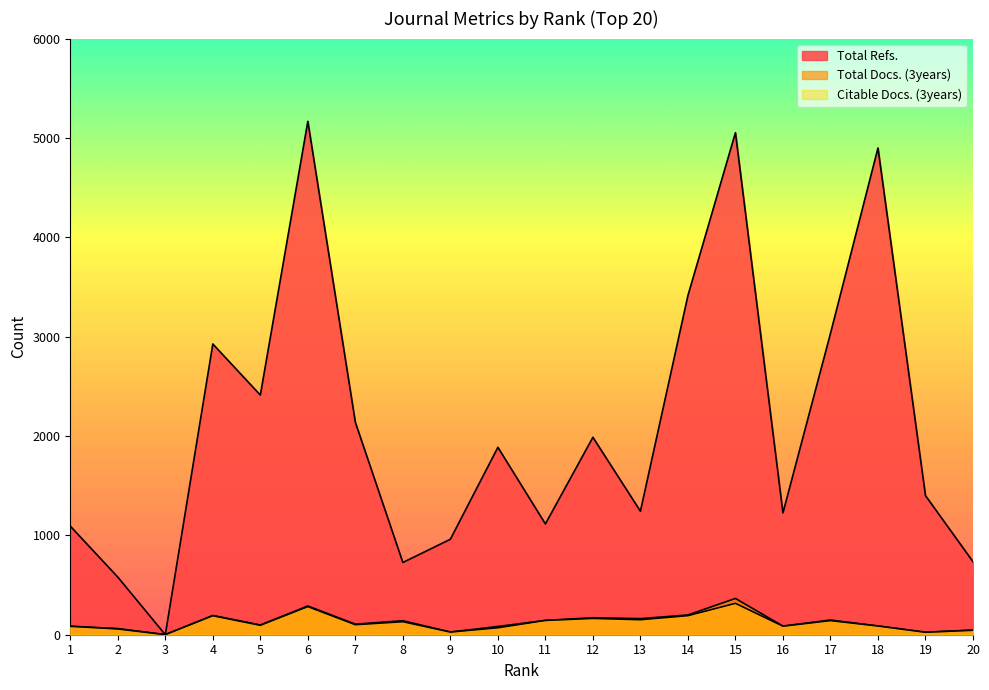

Which has a higher value, 10 or 1?

10